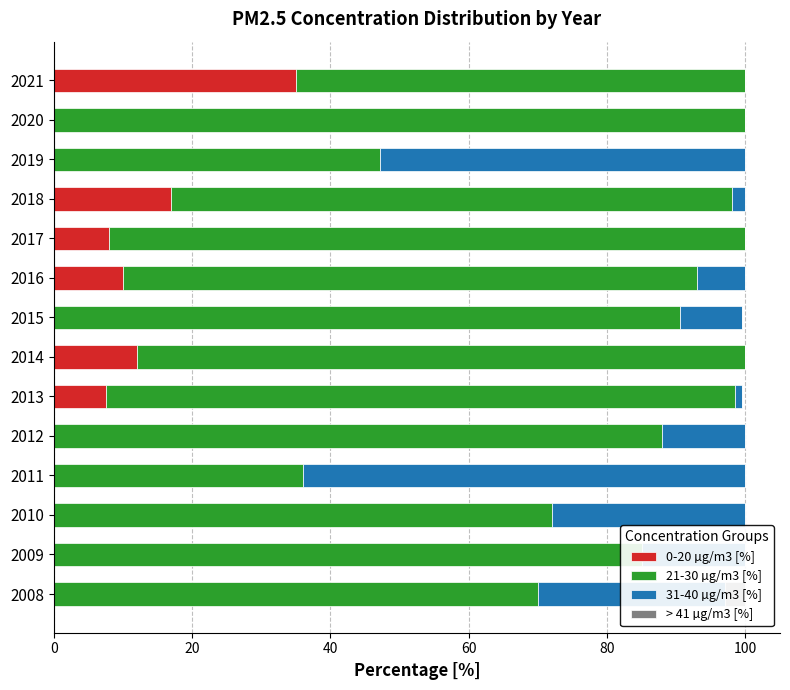

What is the total value across all series at 2010?

100.0